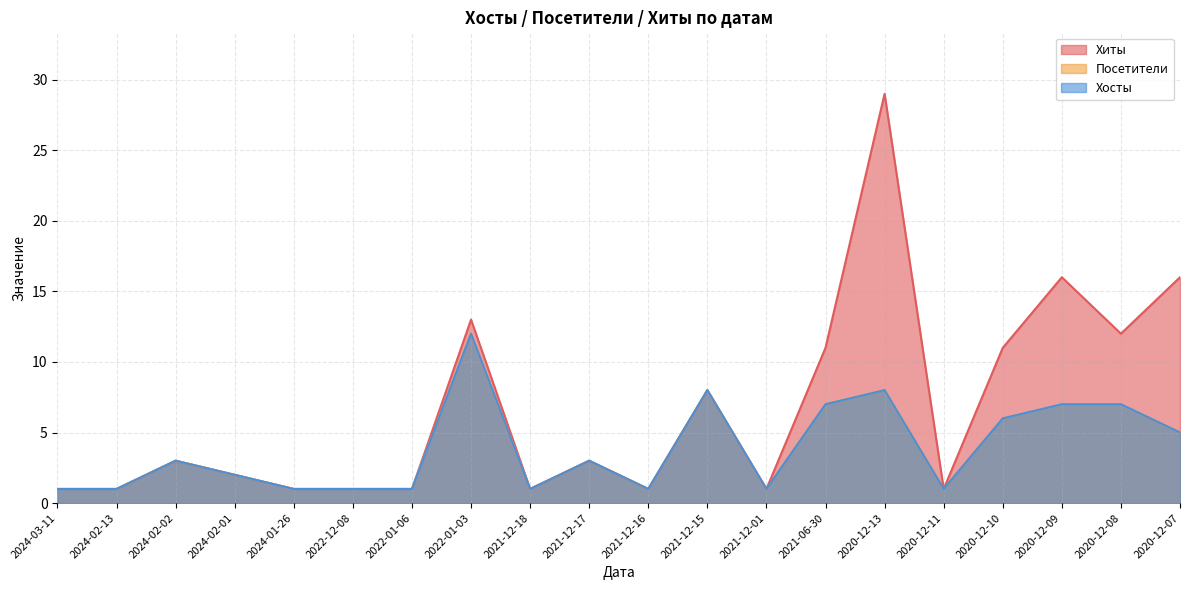

What is the total value across all series at 2020-12-09?

30